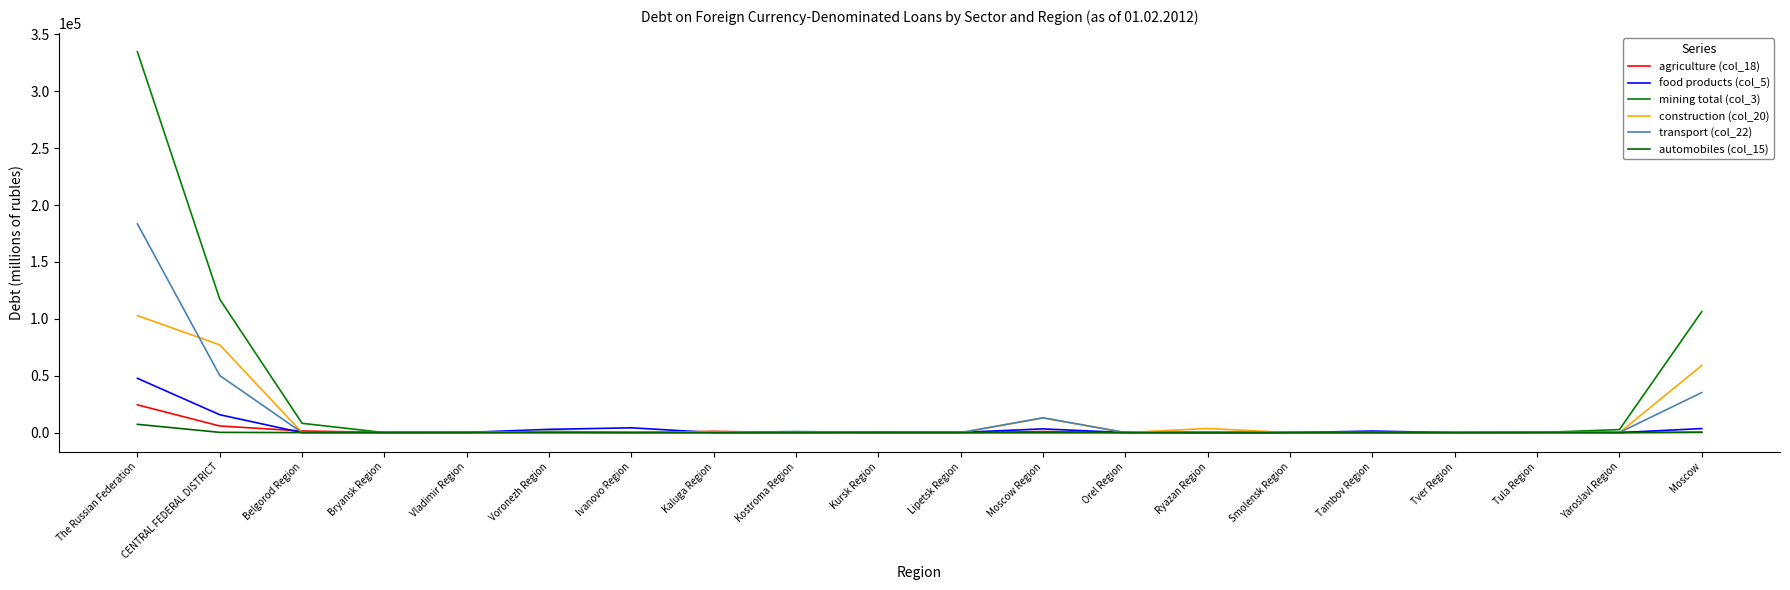

Does the chart display data point markers on the line(s)?

No